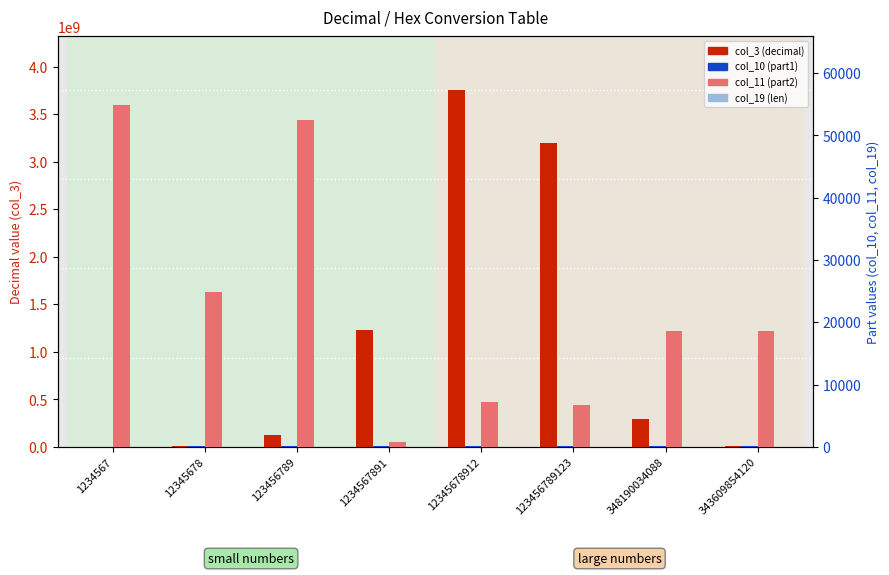

The value of col_3 (decimal) at 348190034088 is 427470521. True or false?

False